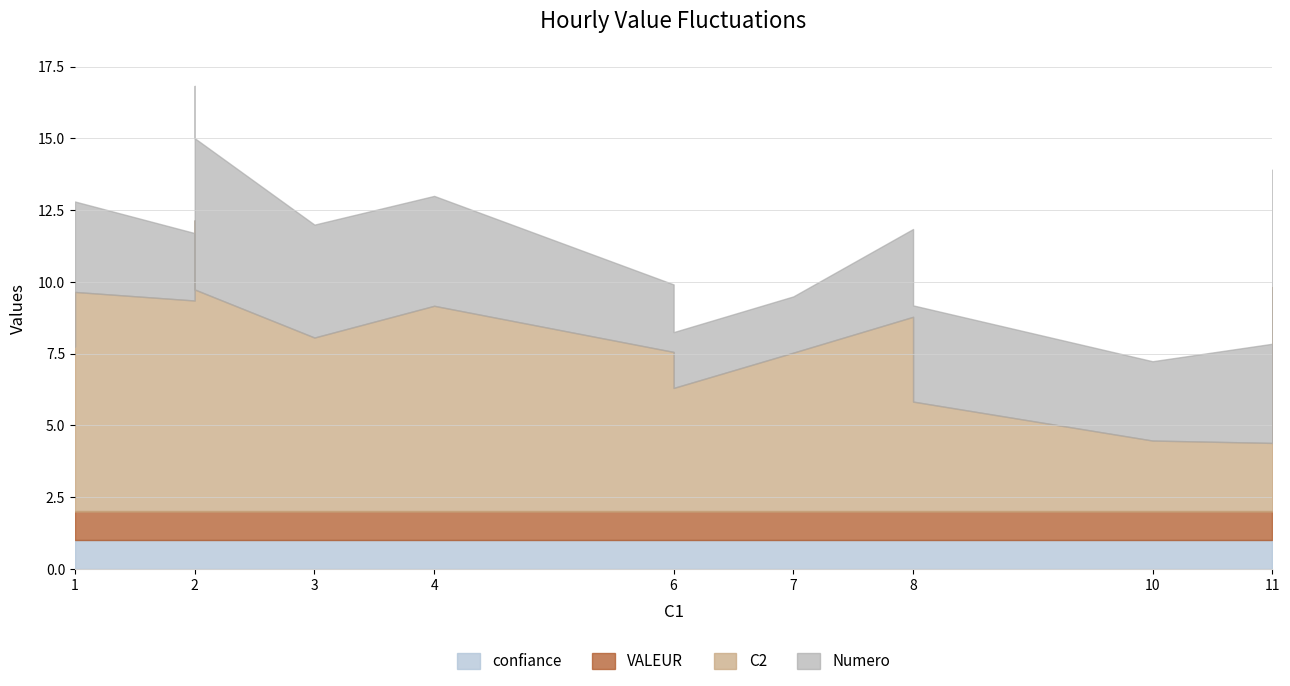

True or false: VALEUR has more than 2 interior local peaks.

False